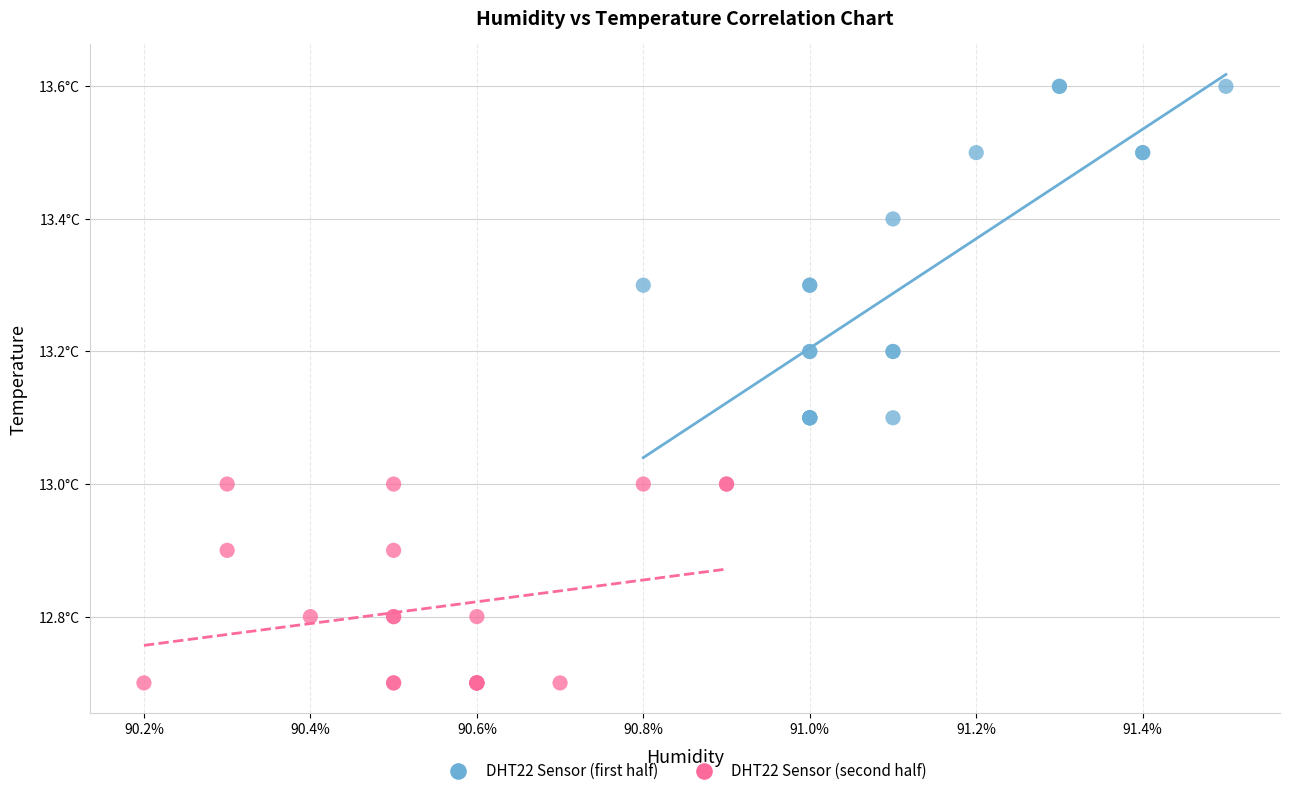

What are all the series names shown in the legend?

DHT22 Sensor (first half), DHT22 Sensor (second half)